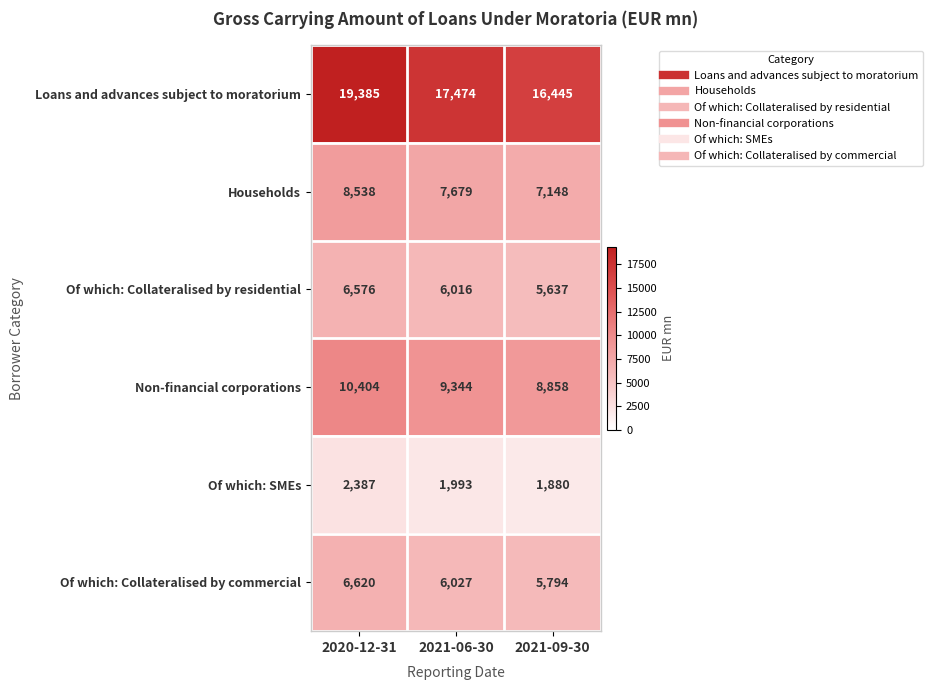

How many categories are shown in the chart?

3